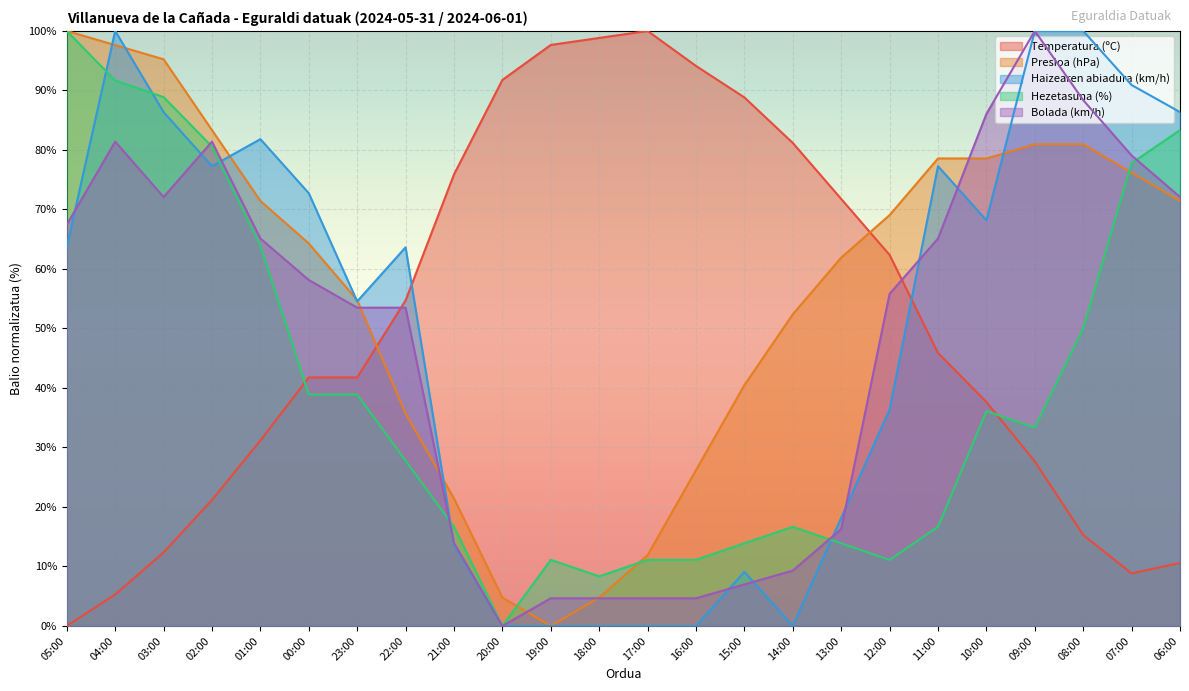

How many lines are shown in the chart?

5